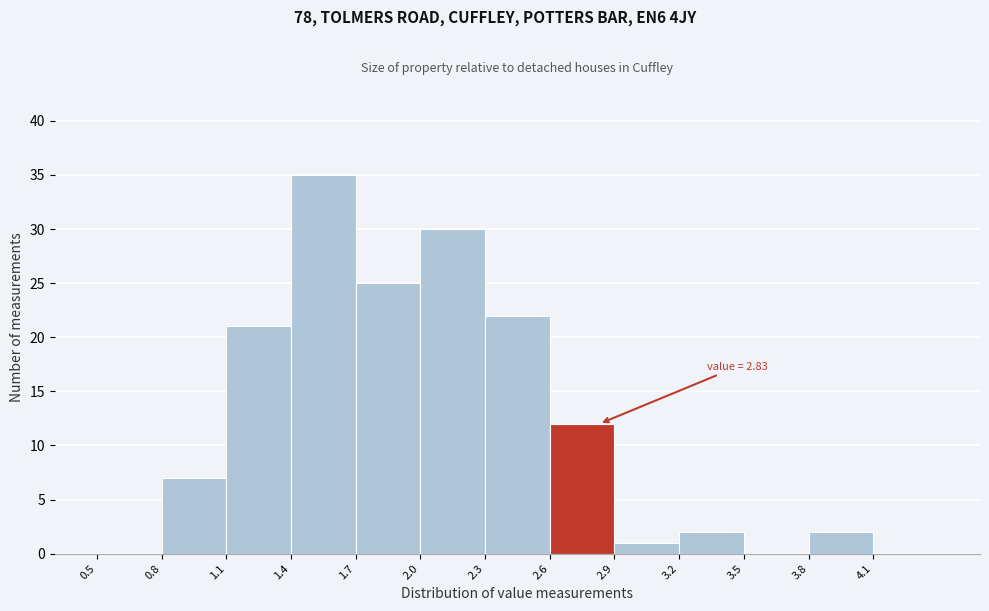

Over which range of the x-axis is the bar tallest?

1.4 to 1.7